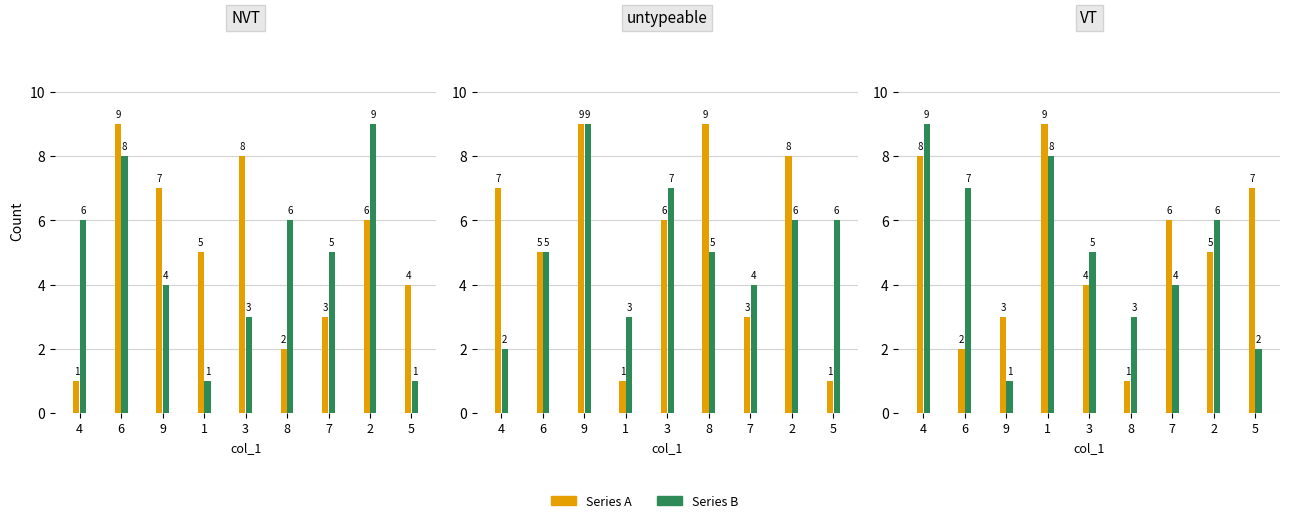

How many col_4 values are between 3 and 7?

5